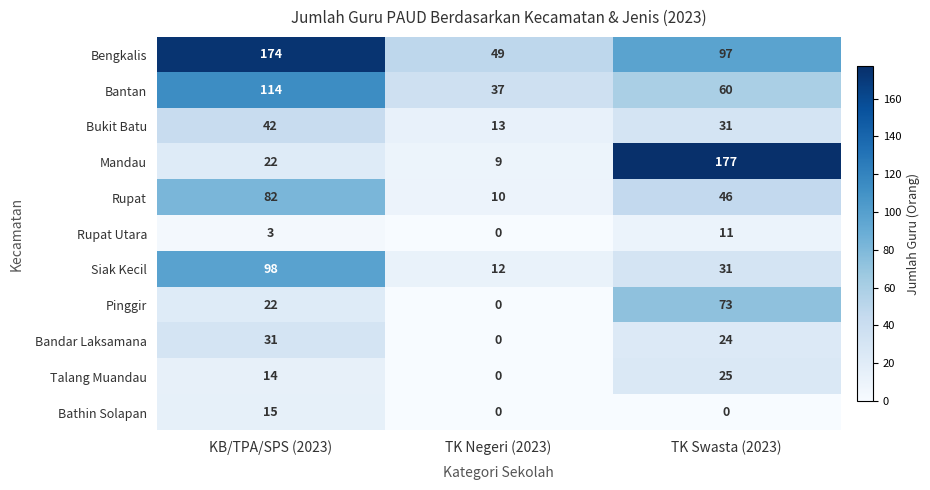

Which label corresponds to the largest value in the chart?

TK Swasta (2023)